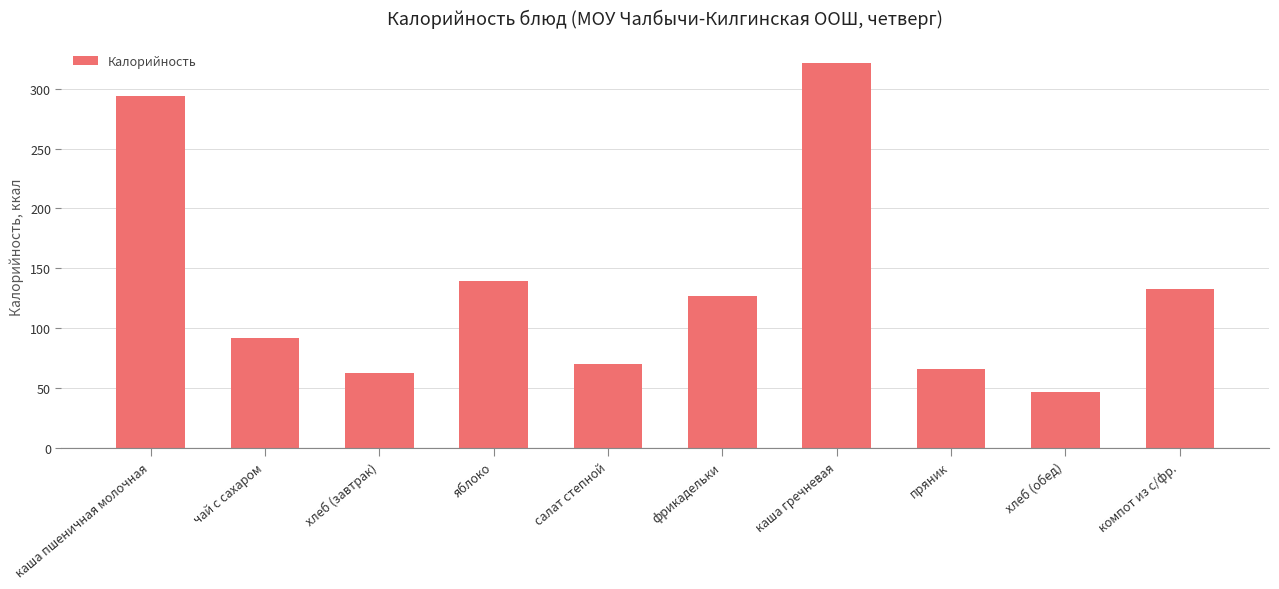

List the labels in order of value, largest first.

каша гречневая, каша пшеничная молочная, яблоко, компот из с/фр., фрикадельки, чай с сахаром, салат степной, пряник, хлеб (завтрак), хлеб (обед)